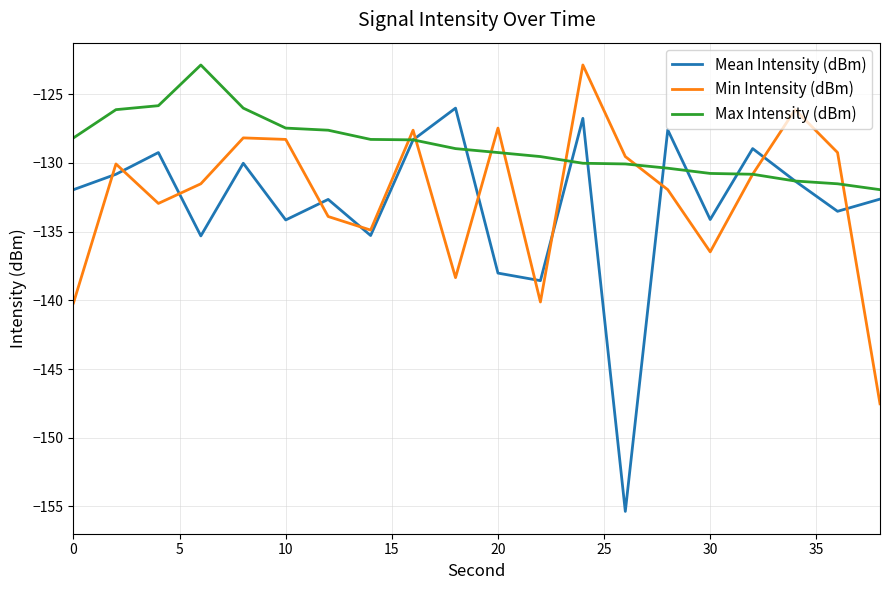

Which series has the largest total across all categories?

Max Intensity (dBm)